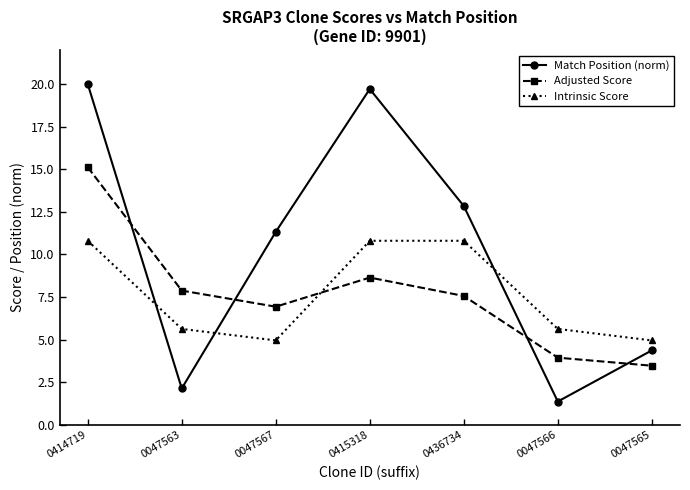

Which category has the lowest value in the Match Position (norm) series?

0047566